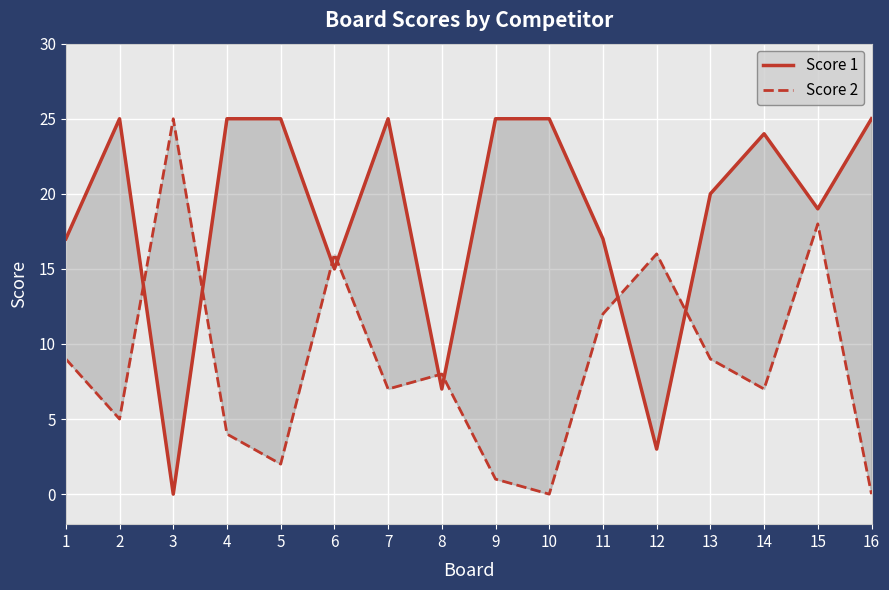

True or false: Score 2 has more than 0 points higher than both neighbors.

True